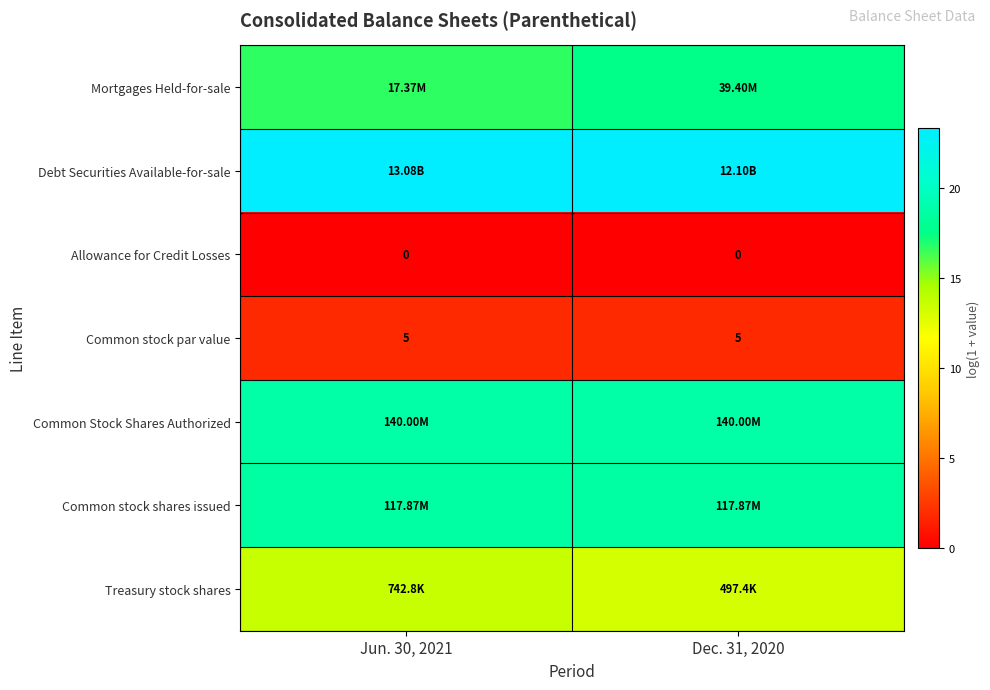

What is the approximate value of row_0 at Jun. 30, 2021?

16.7